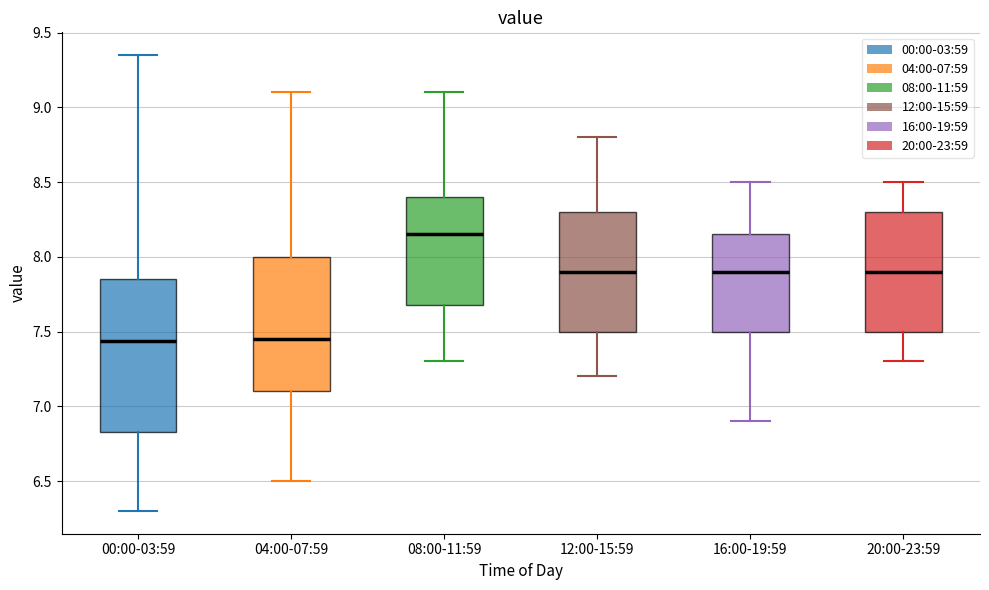

Reading left to right, transcribe this box plot: for each box, give where its median line is, the range the box spans, and where its two whiskers end, as read against the y-axis. The values are not printed on the chart, so give them approximately, as read against the axis.

00:00-03:59: median 7.45, box 6.85 to 7.85, whiskers 6.30 to 9.35
04:00-07:59: median 7.45, box 7.10 to 8.00, whiskers 6.50 to 9.10
08:00-11:59: median 8.15, box 7.70 to 8.40, whiskers 7.30 to 9.10
12:00-15:59: median 7.90, box 7.50 to 8.30, whiskers 7.20 to 8.80
16:00-19:59: median 7.90, box 7.50 to 8.15, whiskers 6.90 to 8.50
20:00-23:59: median 7.90, box 7.50 to 8.30, whiskers 7.30 to 8.50